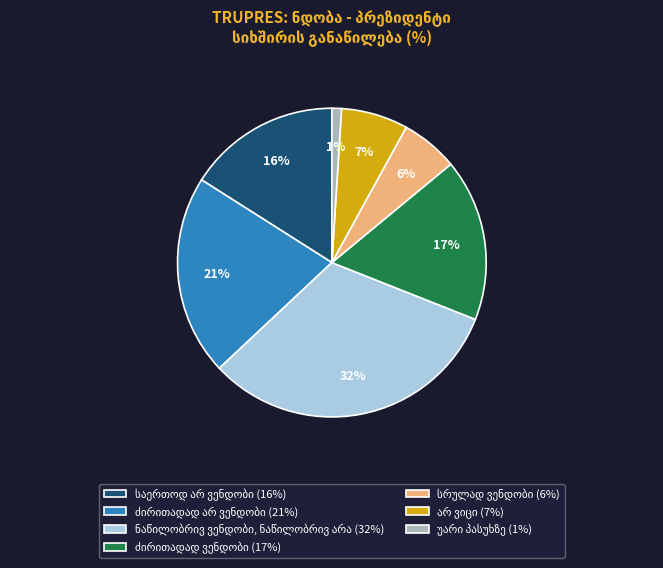

How many slices are in this pie chart?

7